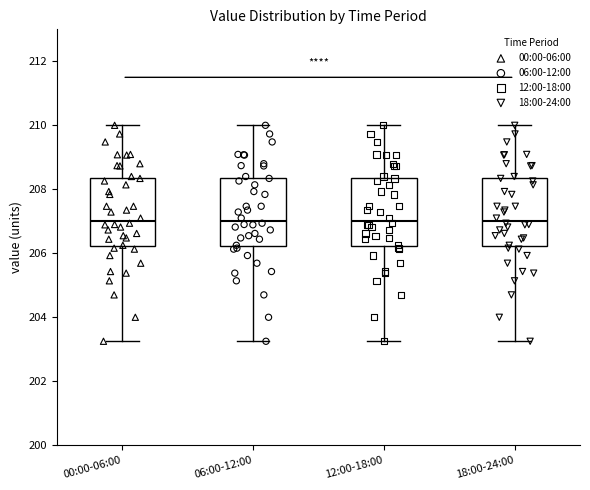

Reading left to right, transcribe this box plot: for each box, give where its median line is, the range the box spans, and where its two whiskers end, as read against the y-axis. The values are not printed on the chart, so give them approximately, as read against the axis.

00:00-06:00: median 207.0, box 206.2 to 208.4, whiskers 203.2 to 210.0
06:00-12:00: median 207.0, box 206.2 to 208.4, whiskers 203.2 to 210.0
12:00-18:00: median 207.0, box 206.2 to 208.4, whiskers 203.2 to 210.0
18:00-24:00: median 207.0, box 206.2 to 208.4, whiskers 203.2 to 210.0